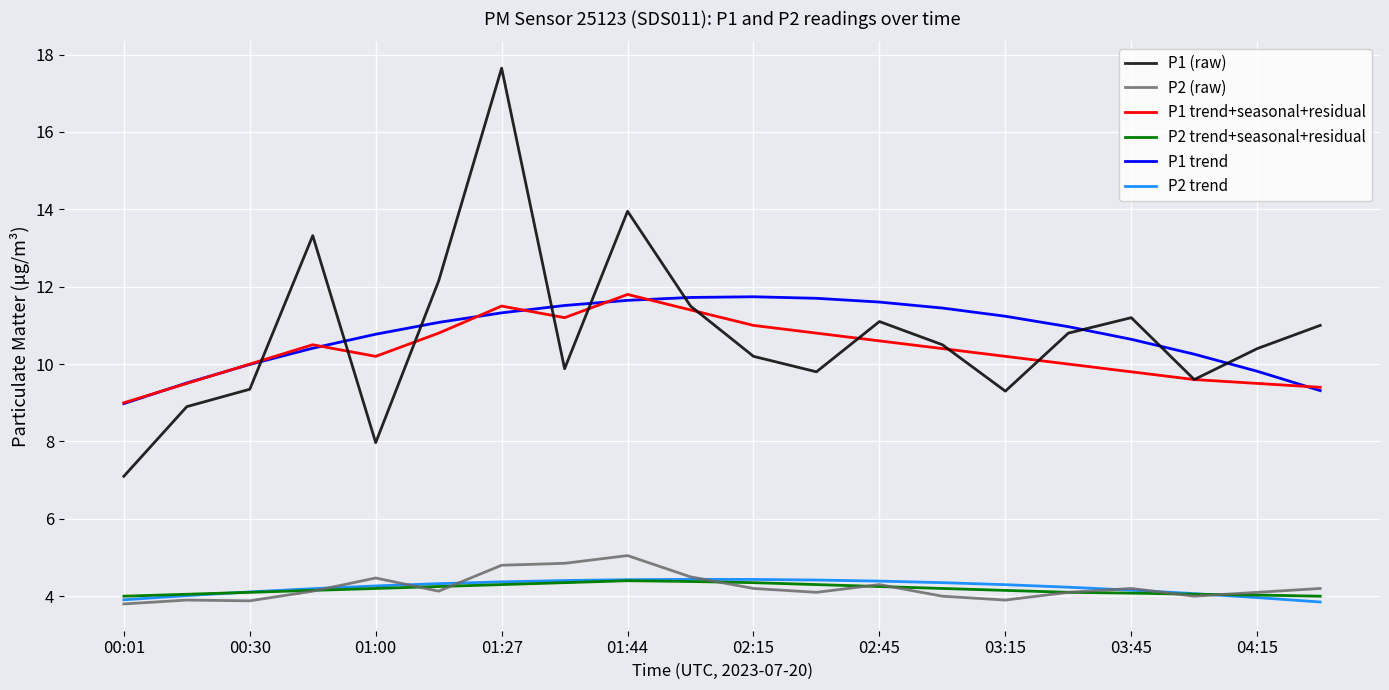

What is the smallest value displayed?

3.8